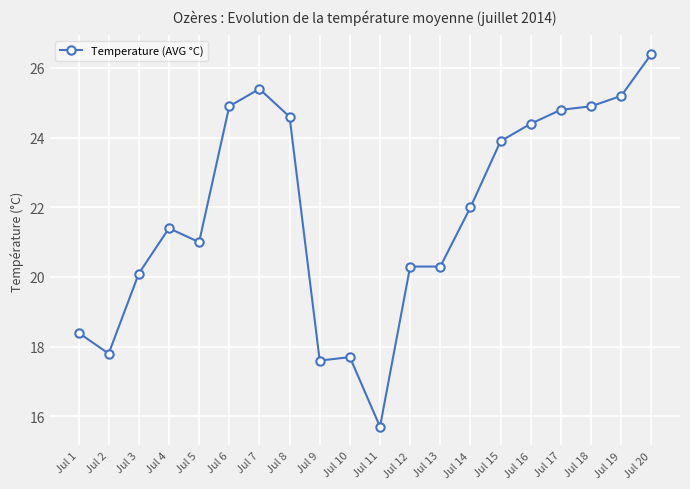

What is the difference between the second highest and minimum values?

9.7